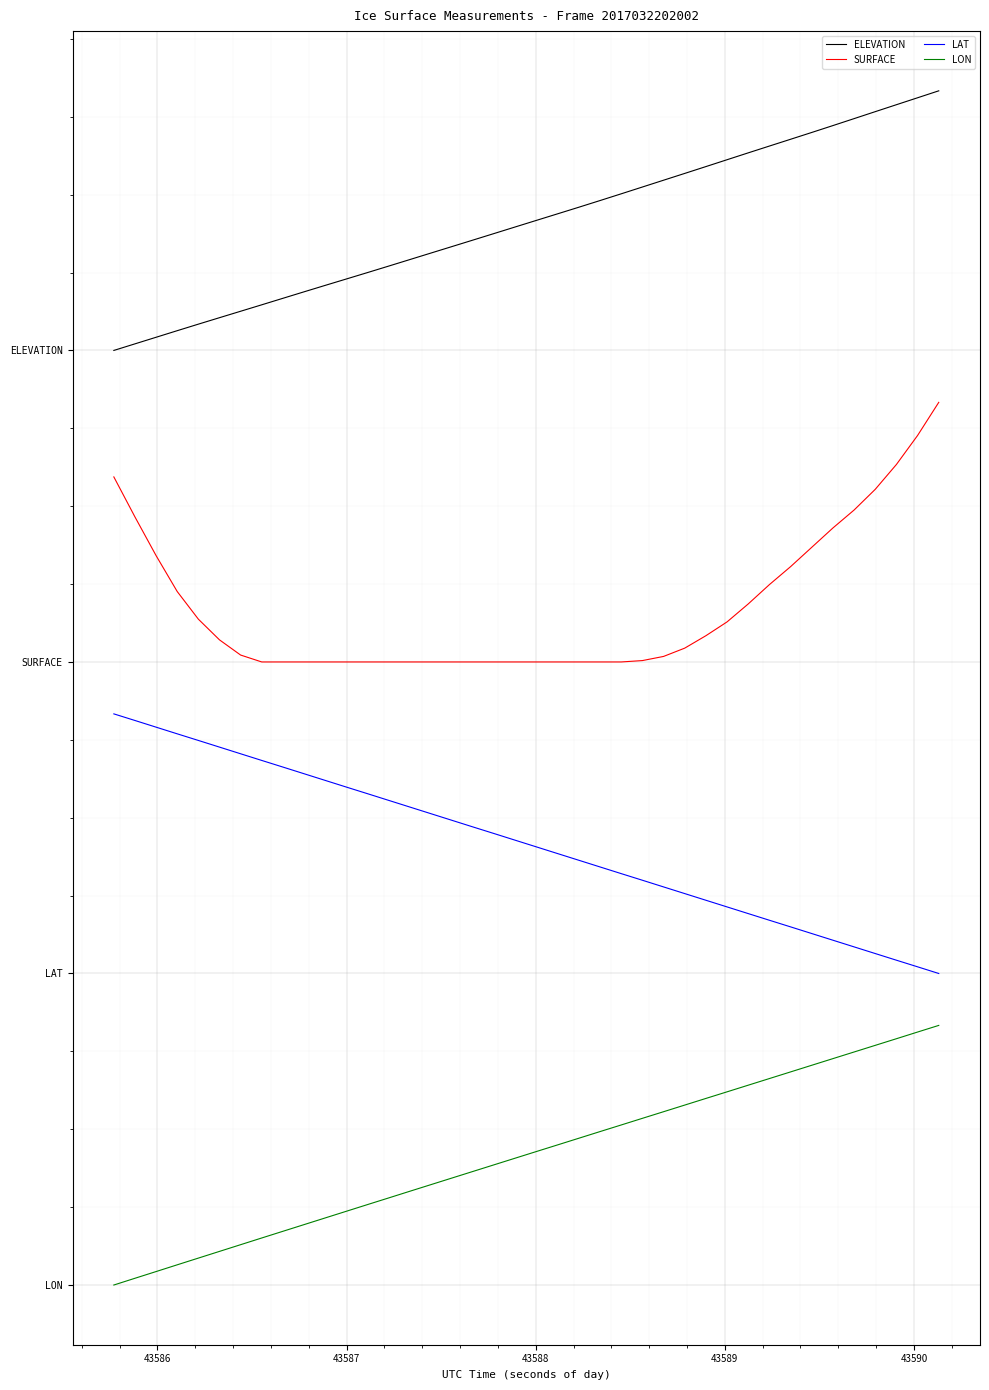

What is the difference between the maximum and minimum values in the SURFACE series?

1.0